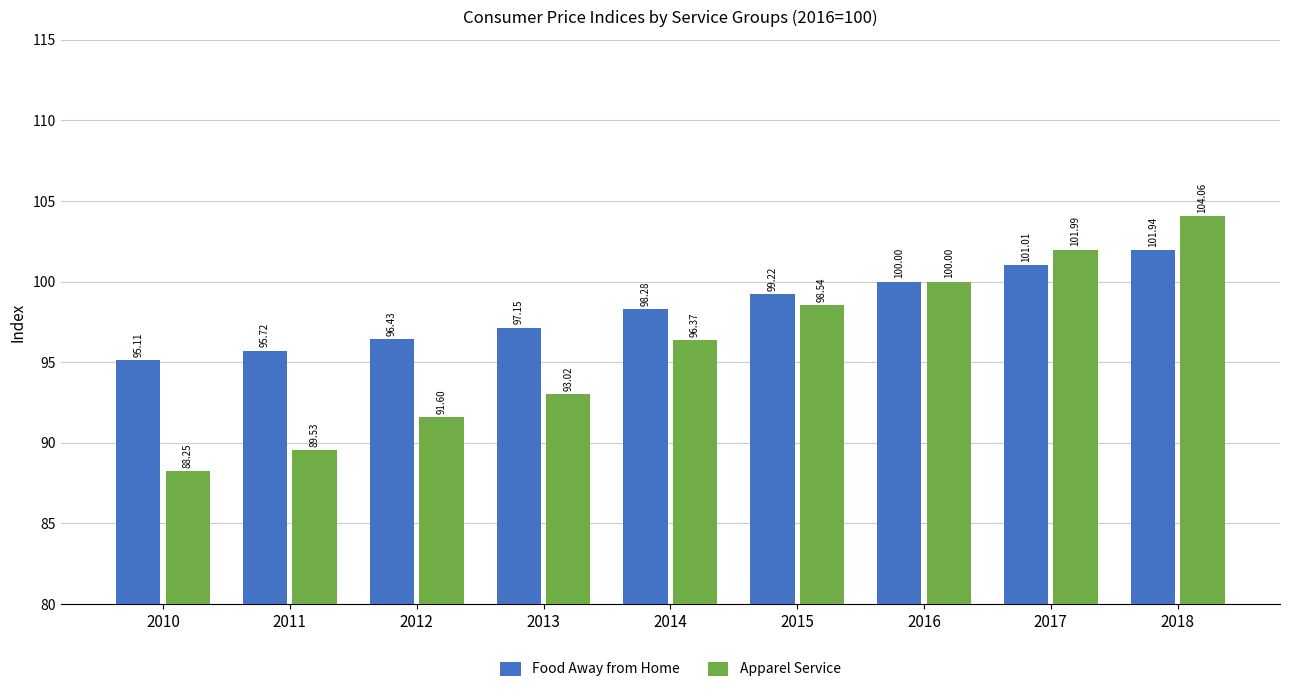

What is the difference between the maximum and second lowest values in the Food Away from Home series?

6.2